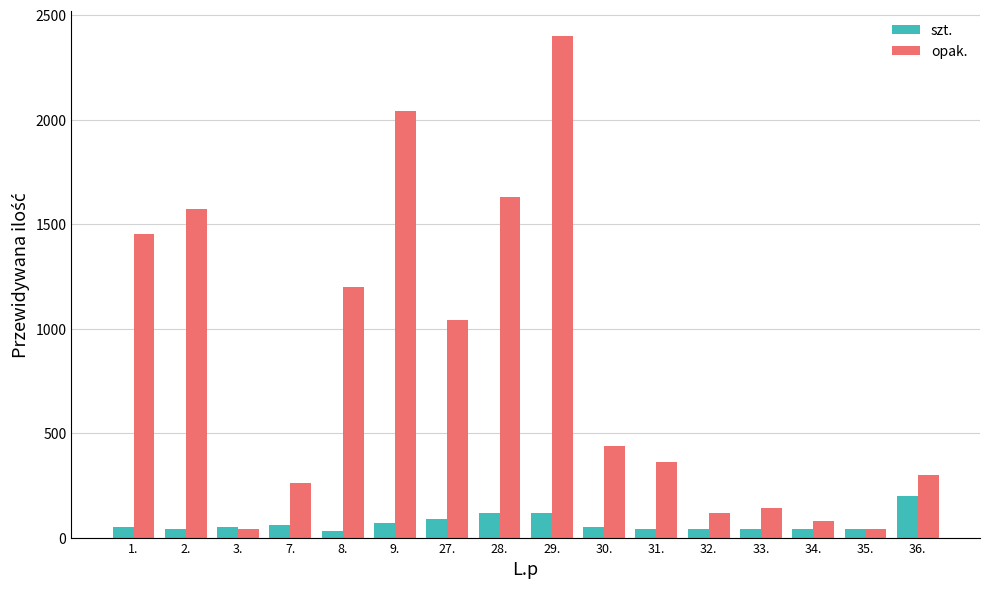

List the series in order of their overall mean, lowest first.

szt., opak.